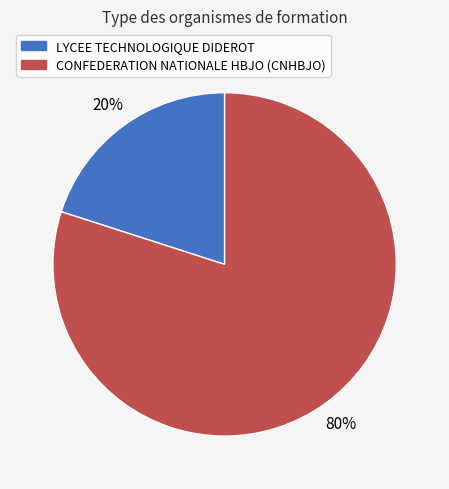

How many slices are in this pie chart?

2